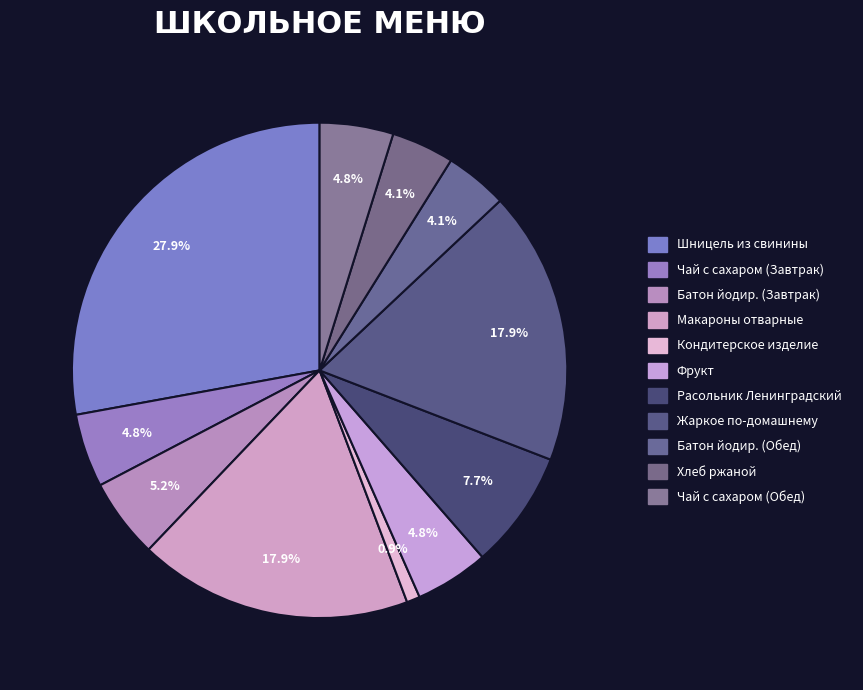

How many segments does this pie chart have?

11